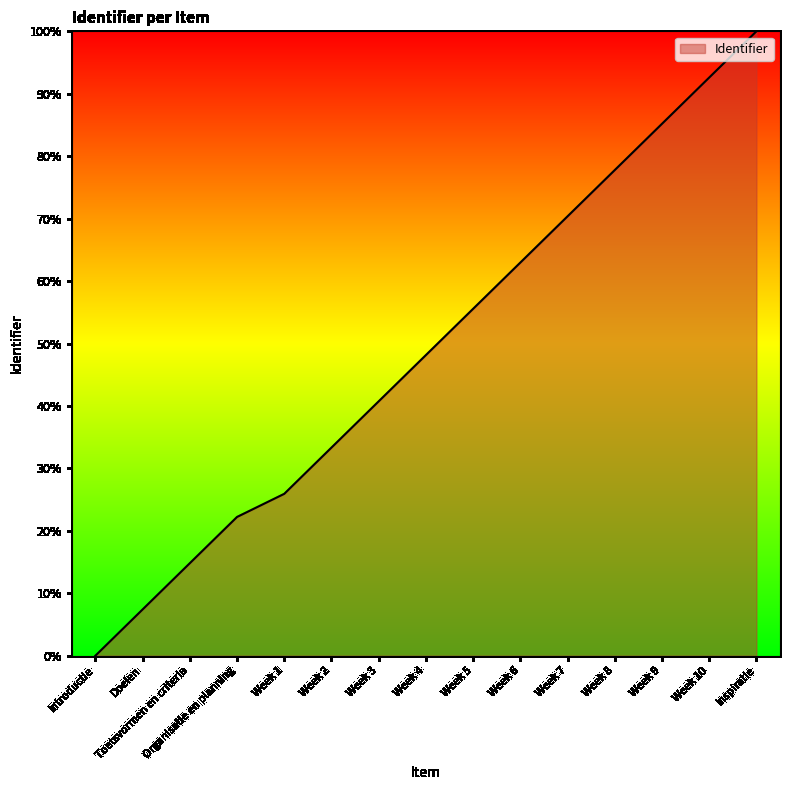

The chart shows a value of -51.6 at Introductie. True or false?

False